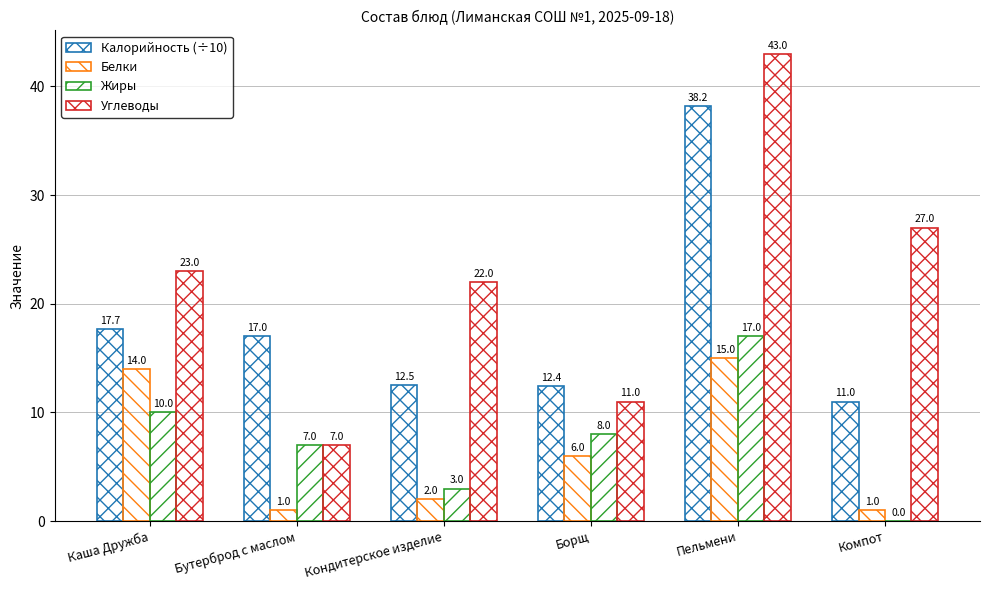

Count the number of data series in this chart.

4